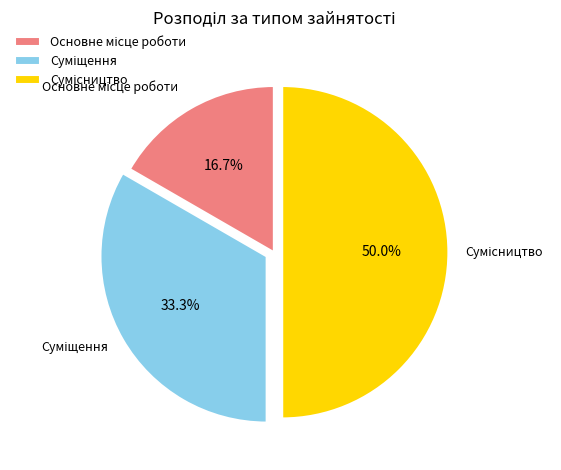

How many slices are in this pie chart?

3